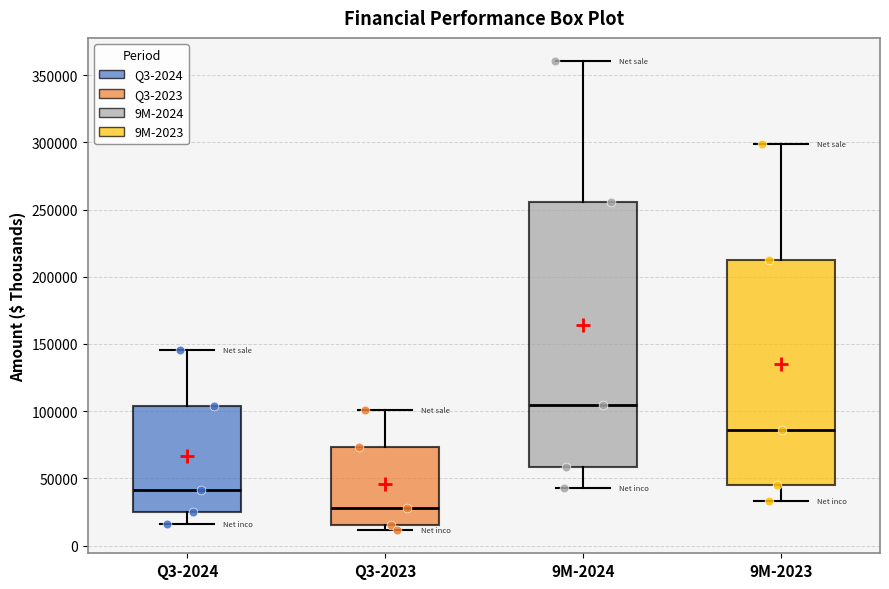

Where does the upper whisker of the box for Q3-2023 end on the y-axis? The values are not printed on the chart, so give them approximately, as read against the axis.

100000